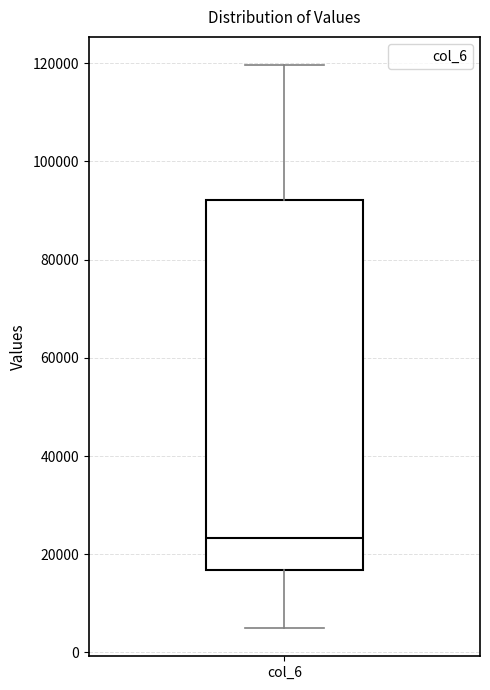

Read this box plot against the y-axis: the position of the median line, the range covered by the box, and the ends of both whiskers. The values are not printed on the chart, so give them approximately, as read against the axis.

median 24000, box 16000 to 92000, whiskers 4000 to 120000